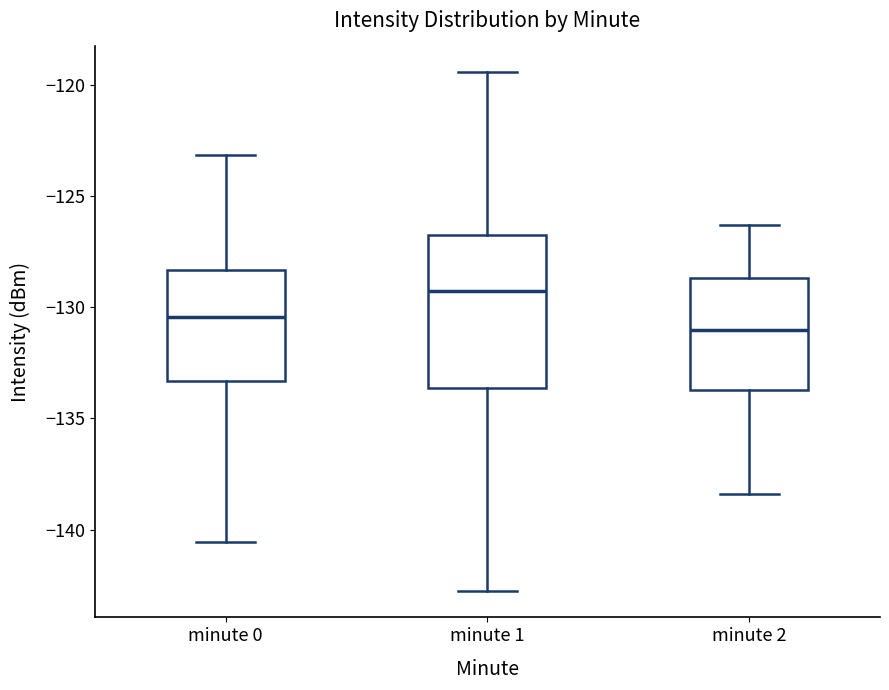

Where does the upper whisker of the box for minute 0 end on the y-axis? The values are not printed on the chart, so give them approximately, as read against the axis.

-123.0